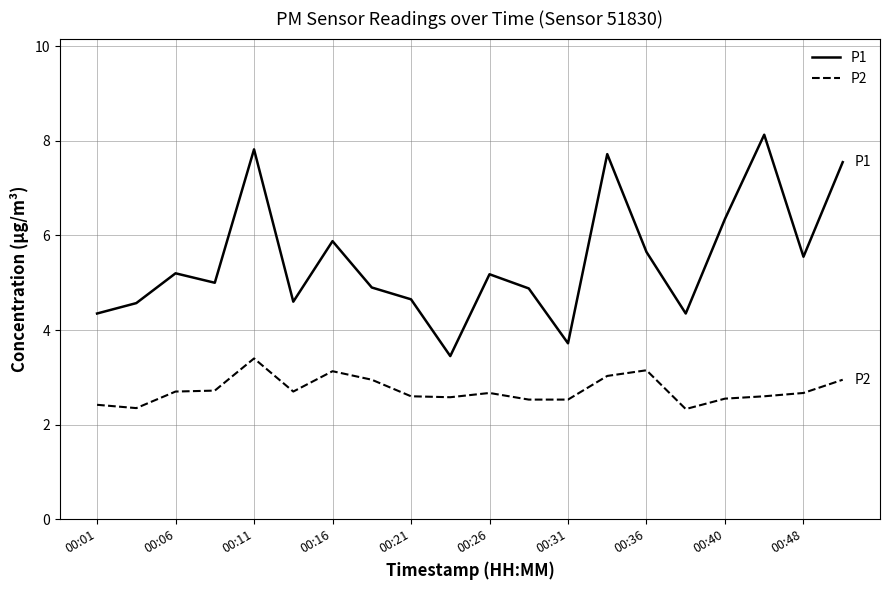

How many lines are shown in the chart?

2